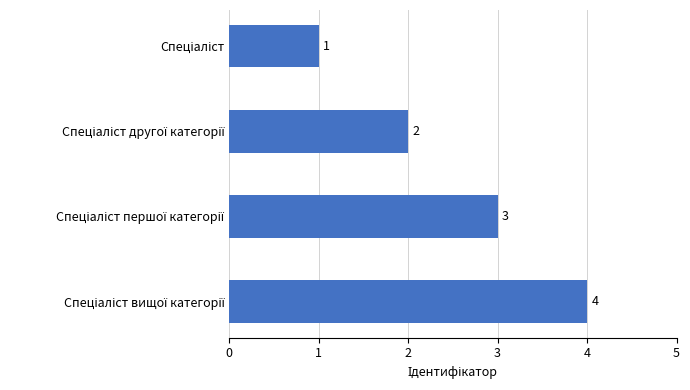

What is the smallest value displayed?

1